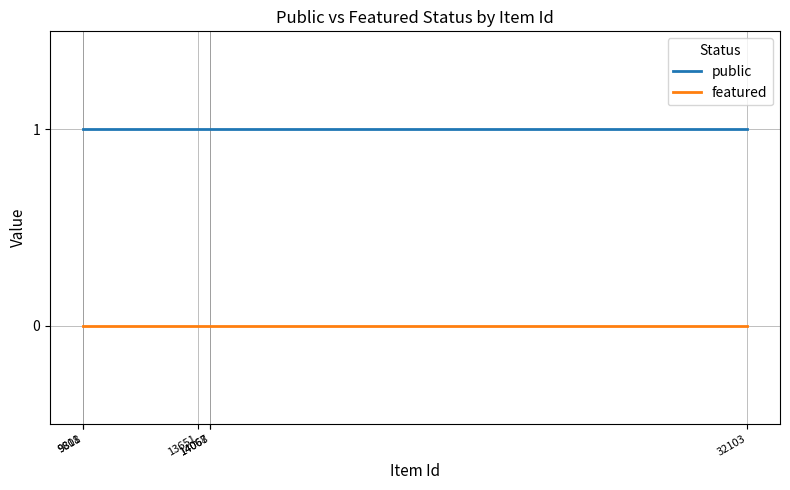

At how many categories does at least one series exceed 0?

6